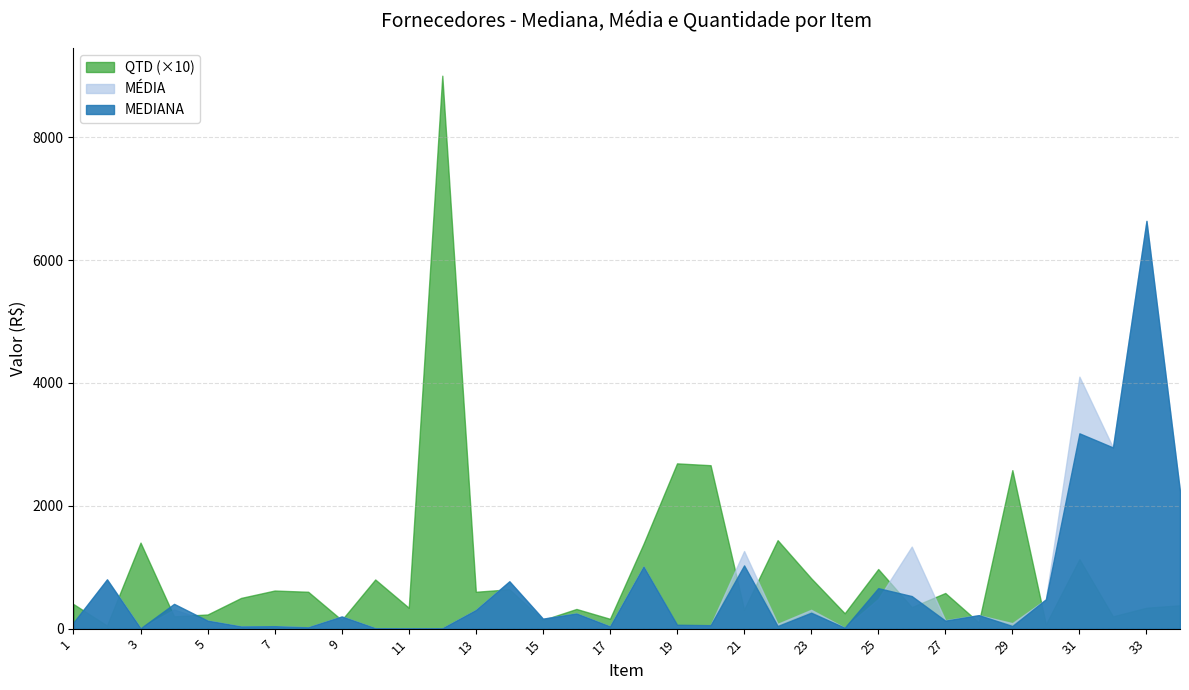

At which category is the sum across all series the highest?

33